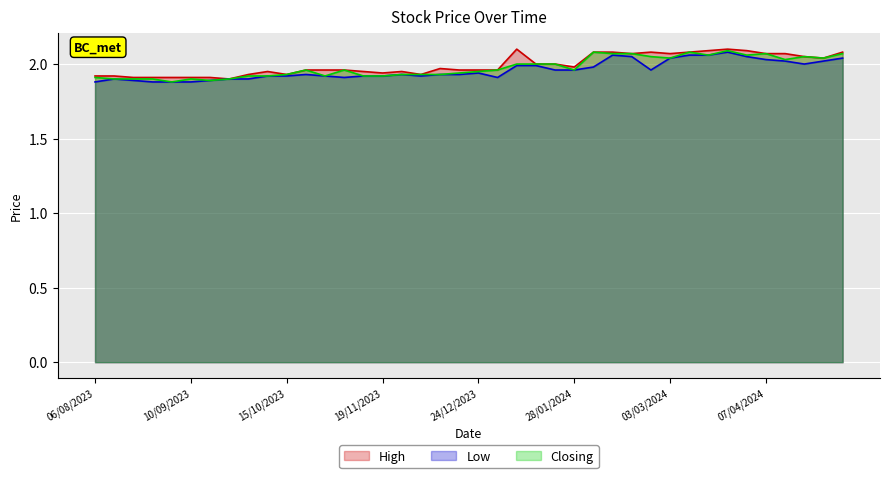

What is the value of the Low point at the 23rd from the left?

1.9